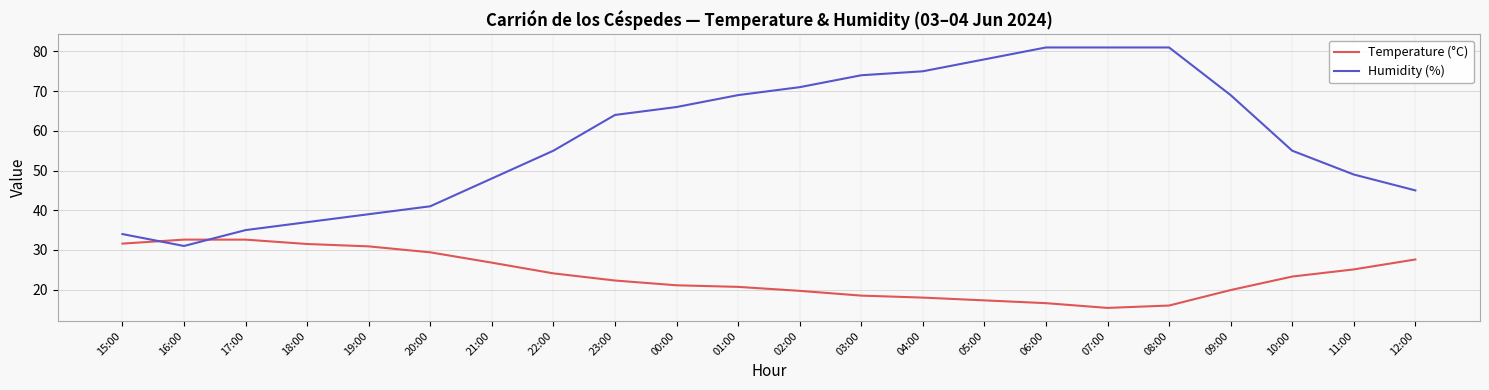

Which category has the lowest value across all series?

07:00